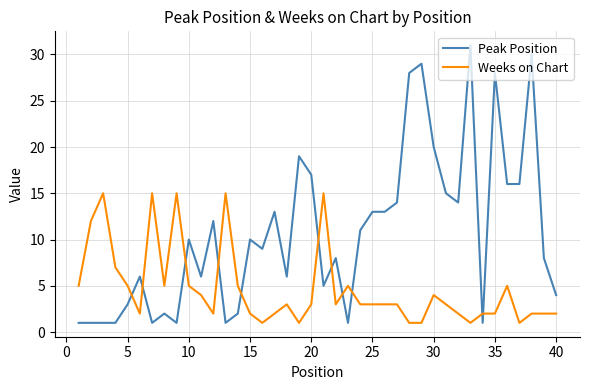

How many times do Peak Position and Weeks on Chart cross each other?

11